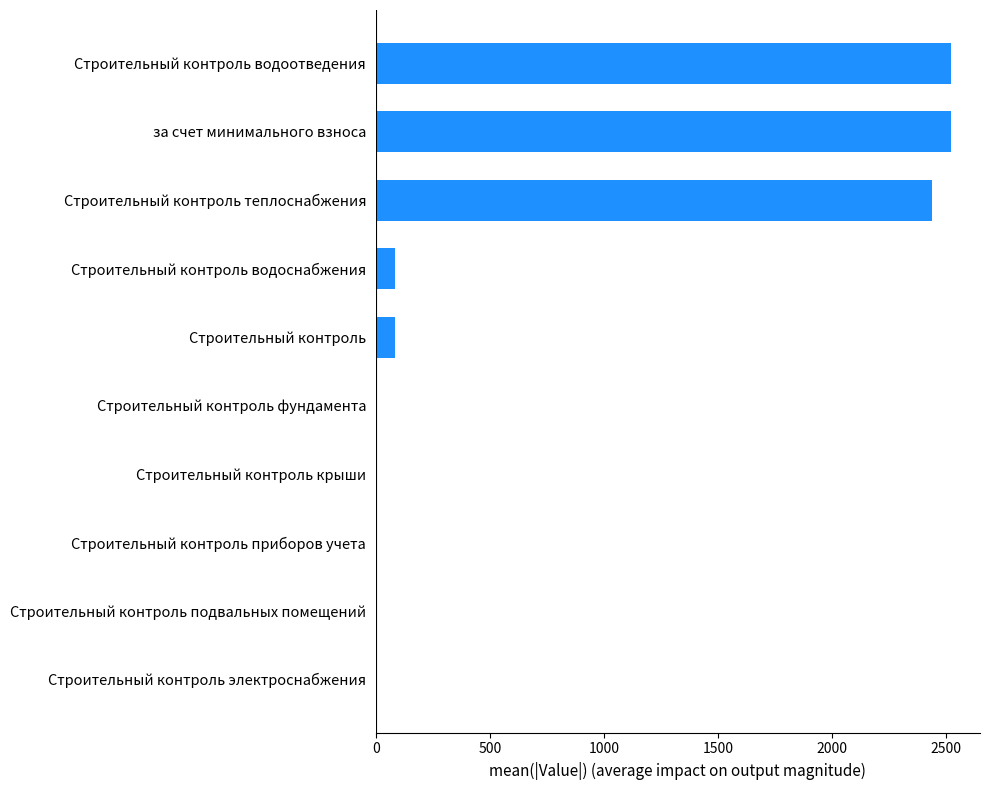

What is the sum of all values?

7657.8